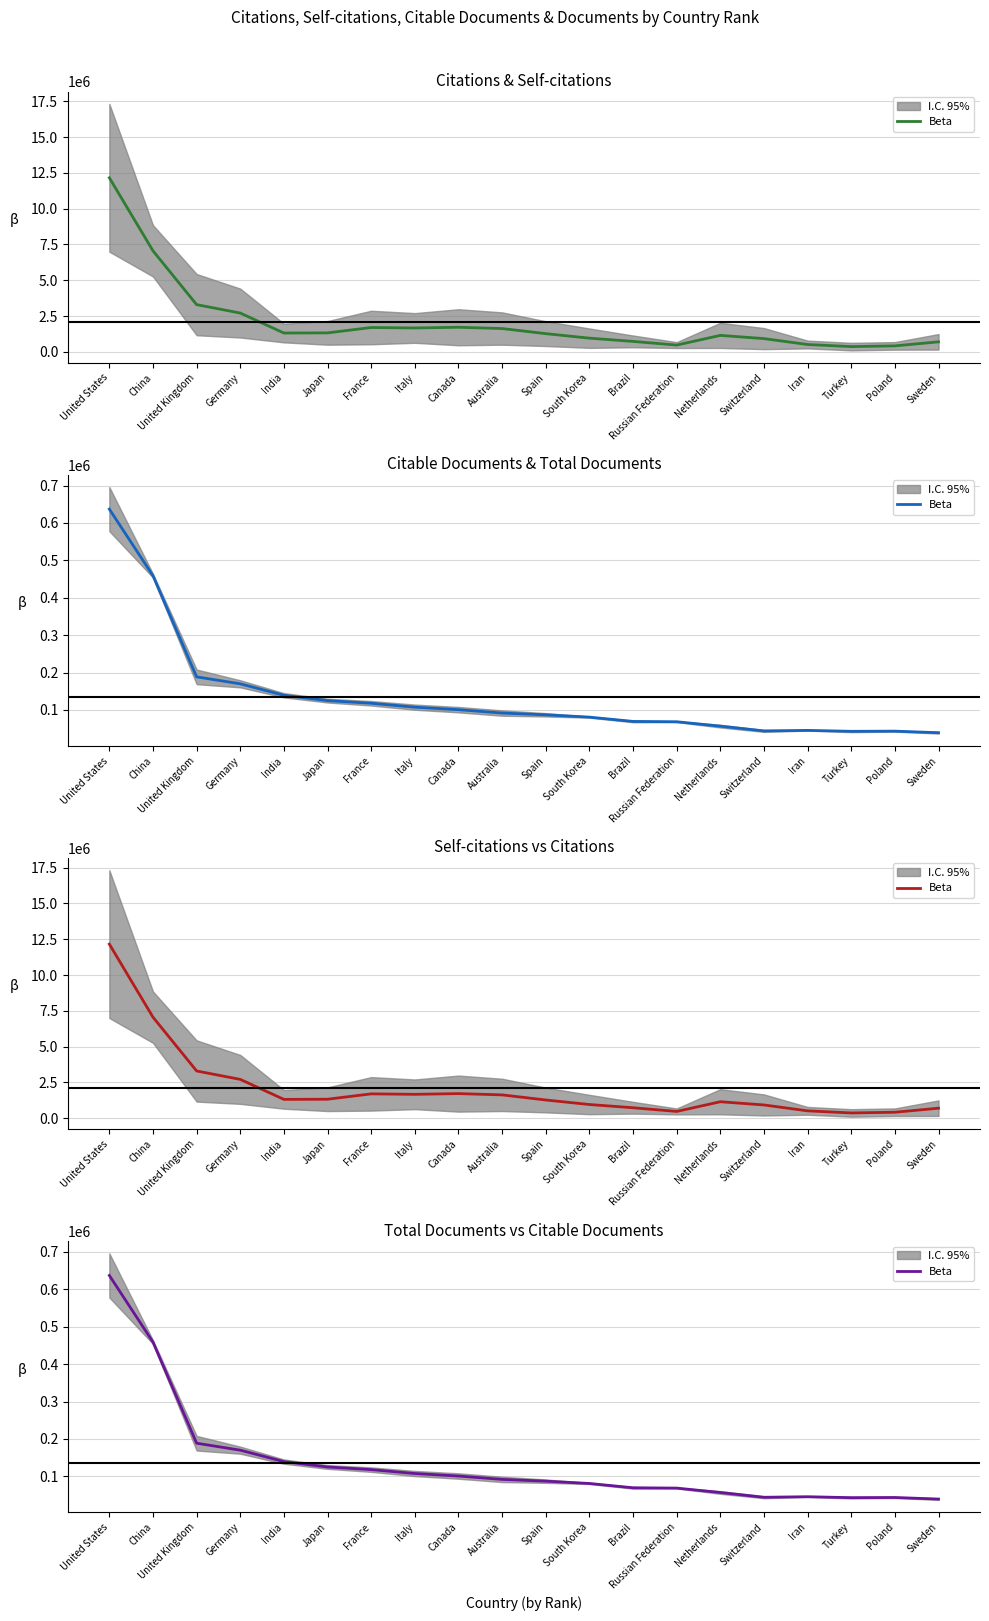

What value does the data have at China?

458915.0